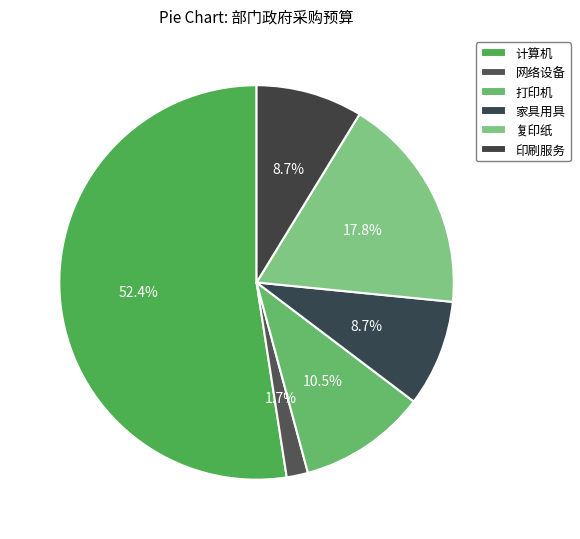

To the nearest percent, what is the difference between the largest and smallest slice percentages?

51%